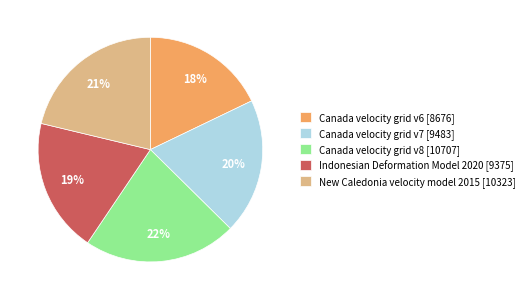

What is the ratio of the value at Canada velocity grid v8 [10707] to the value at Canada velocity grid v7 [9483]?

1.1